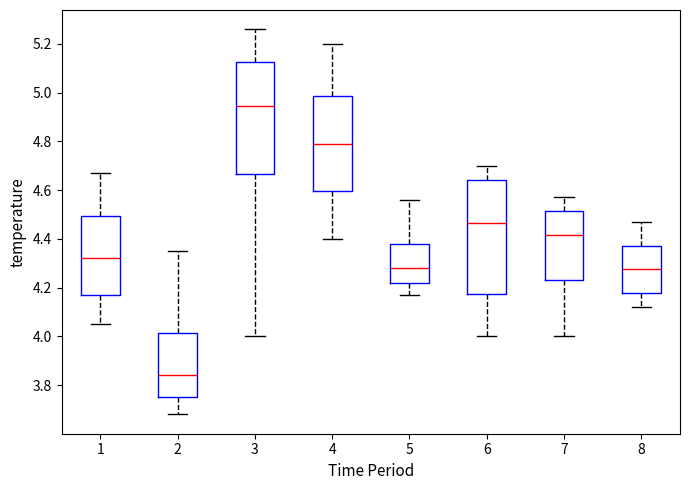

Reading left to right, transcribe this box plot: for each box, give where its median line is, the range the box spans, and where its two whiskers end, as read against the y-axis. The values are not printed on the chart, so give them approximately, as read against the axis.

1: median 4.32, box 4.18 to 4.50, whiskers 4.06 to 4.68
2: median 3.84, box 3.76 to 4.02, whiskers 3.68 to 4.36
3: median 4.94, box 4.66 to 5.12, whiskers 4.00 to 5.26
4: median 4.80, box 4.60 to 4.98, whiskers 4.40 to 5.20
5: median 4.28, box 4.22 to 4.38, whiskers 4.18 to 4.56
6: median 4.46, box 4.18 to 4.64, whiskers 4.00 to 4.70
7: median 4.42, box 4.24 to 4.52, whiskers 4.00 to 4.58
8: median 4.28, box 4.18 to 4.38, whiskers 4.12 to 4.48